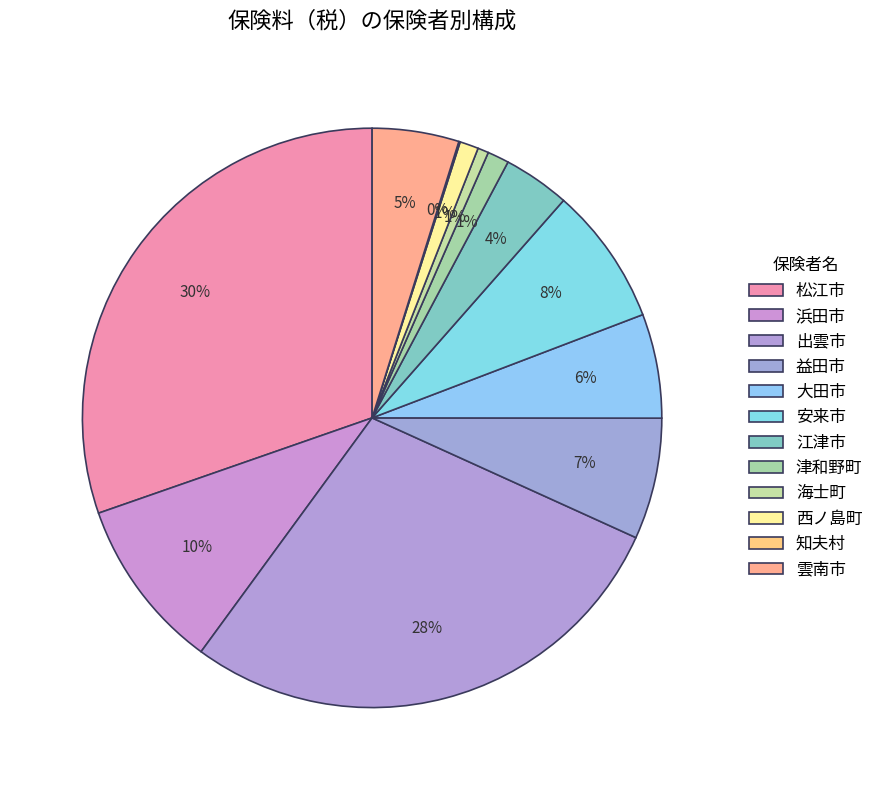

How many slices are in this pie chart?

12